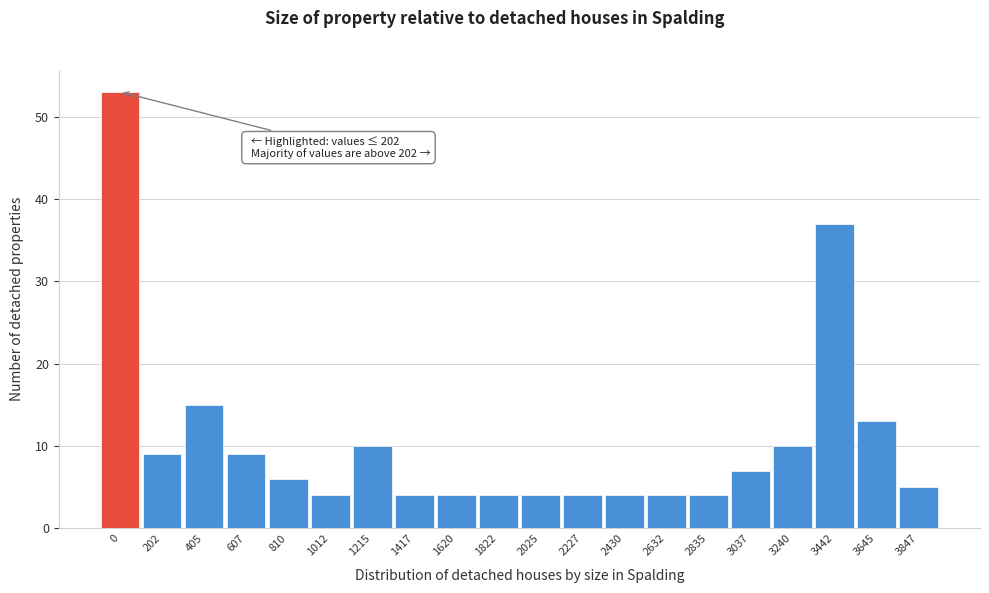

Reading right to left, transcribe all the data shown in this chart.

5	13	37	10	7	4	4	4	4	4	4	4	4	10	4	6	9	15	9	53